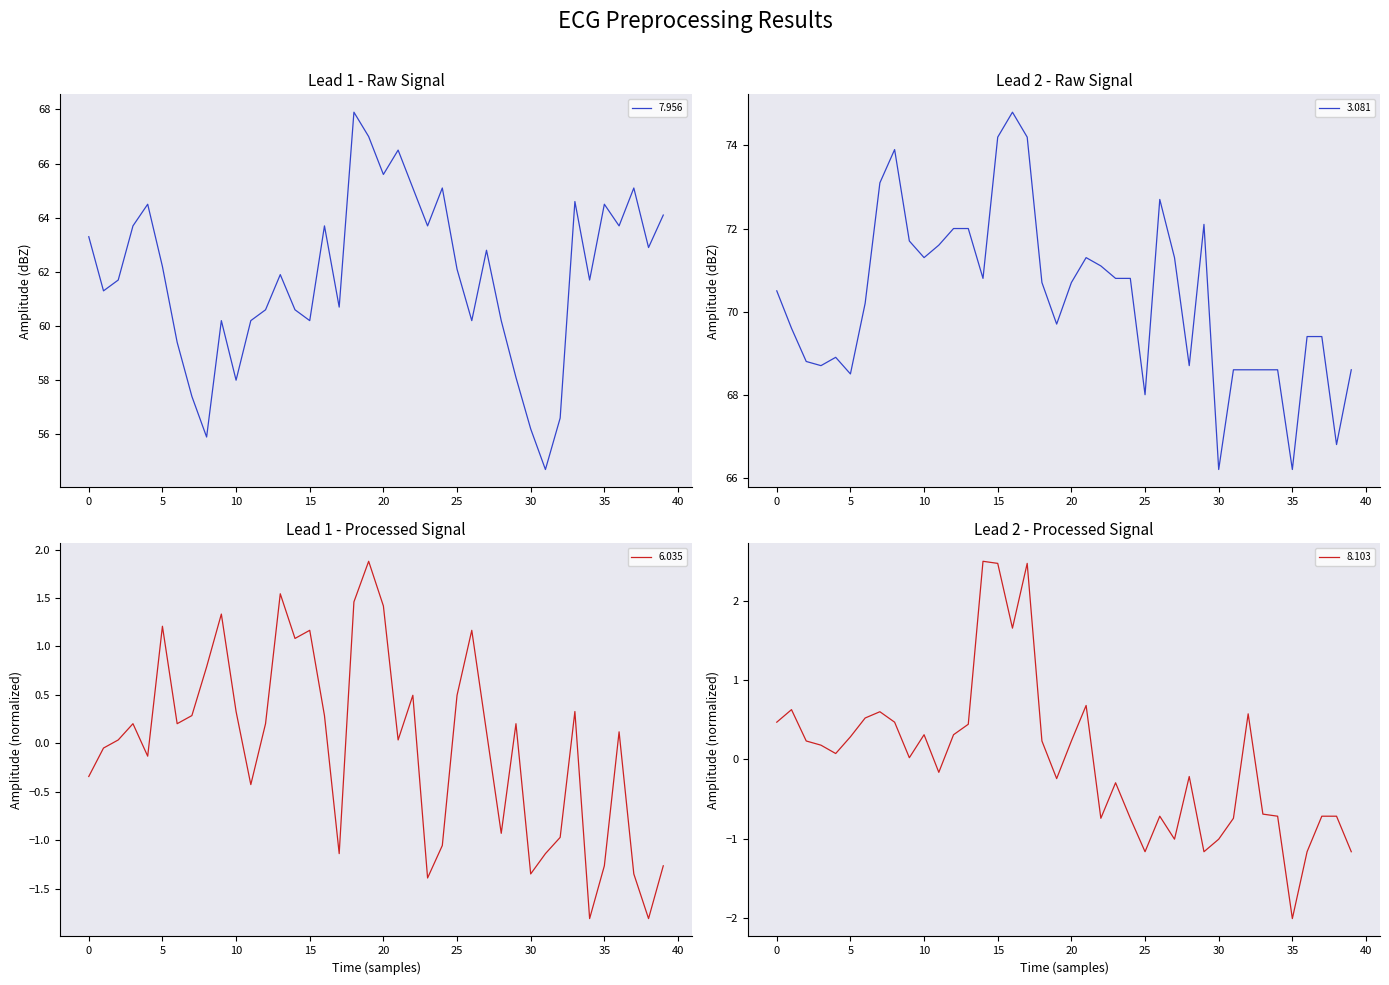

True or false:   3.081 has more than 0 interior local peaks.

True